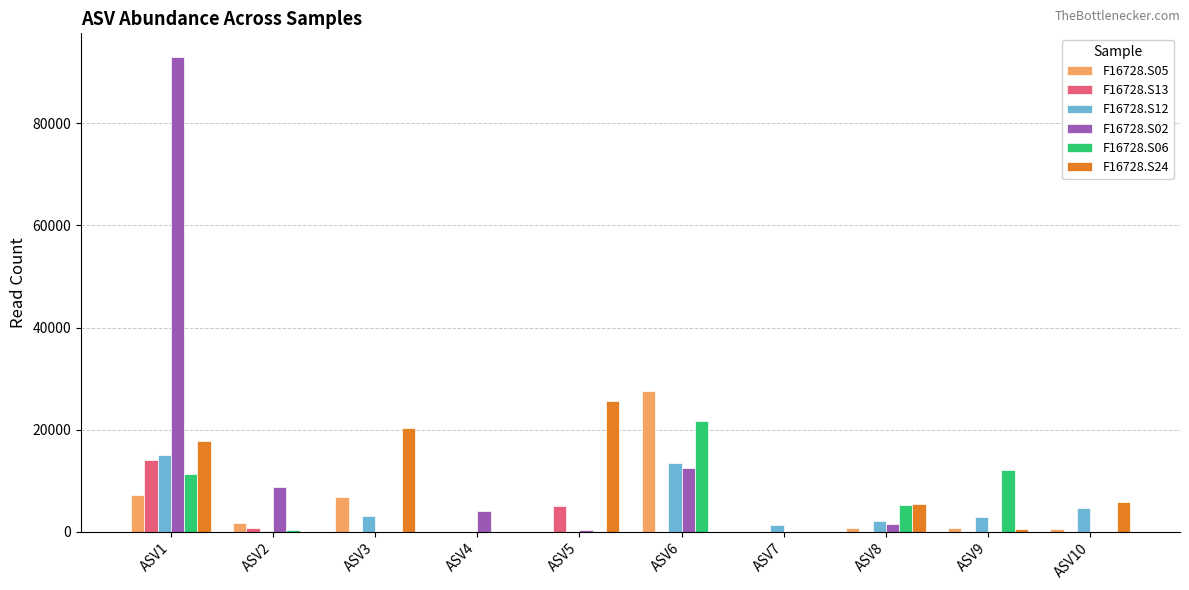

What is the total value across all series at ASV2?

11585